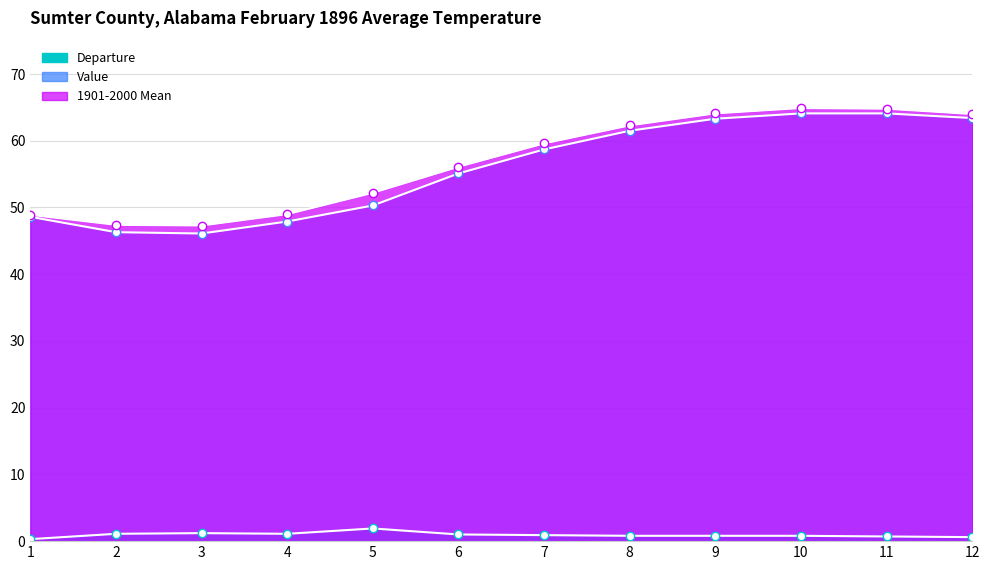

Which has a higher value, 5 or 12?

12